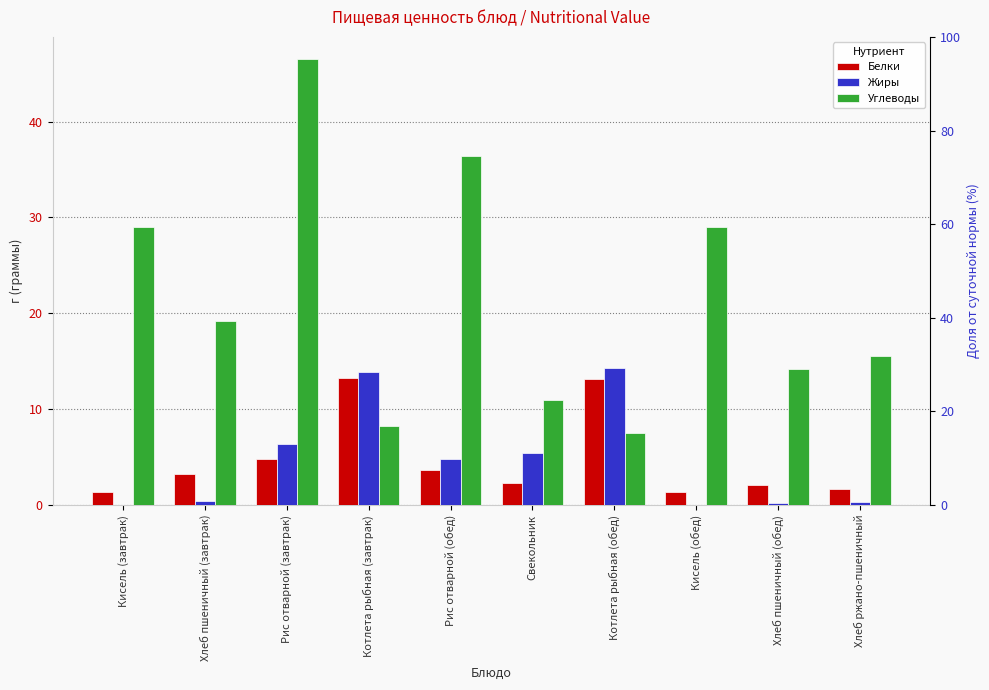

What is the maximum value shown in the chart?

46.5